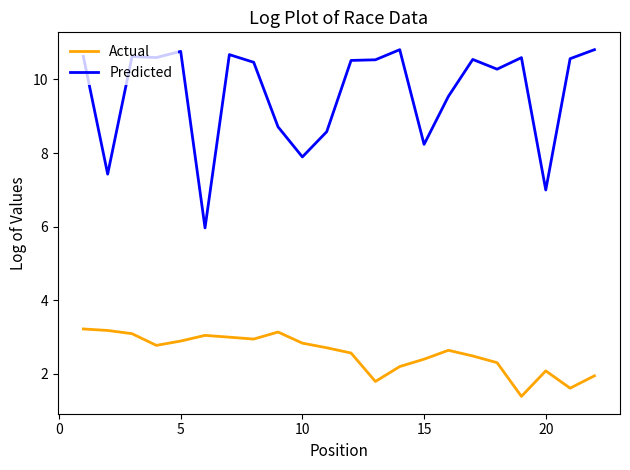

True or false: Predicted and Actual intersect in this chart.

False